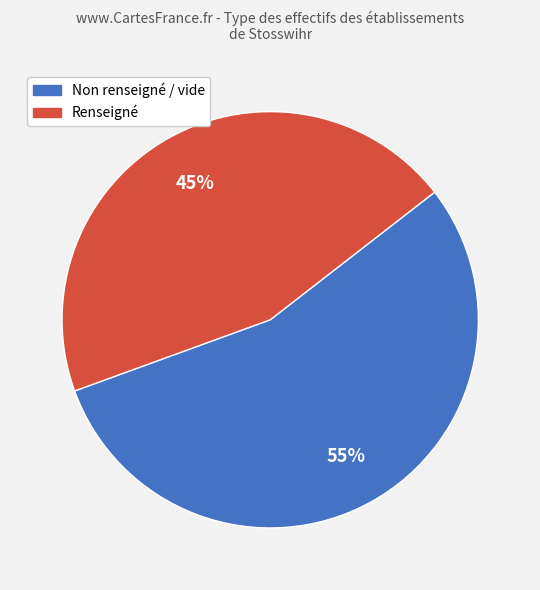

Is there any slice that represents more than half of the pie?

Yes